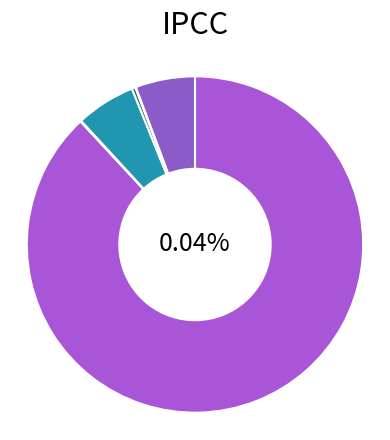

How many segments does this pie chart have?

7